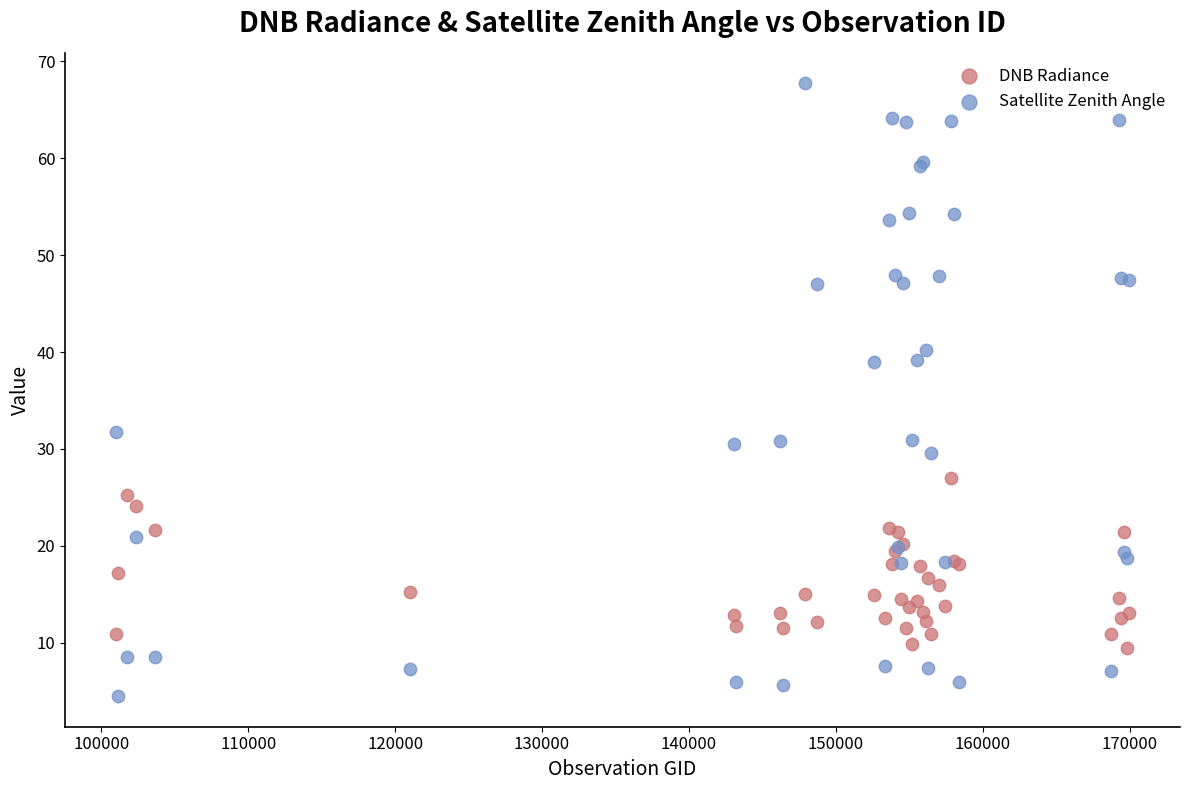

Which series has the largest Y range (max minus min)?

Satellite Zenith Angle